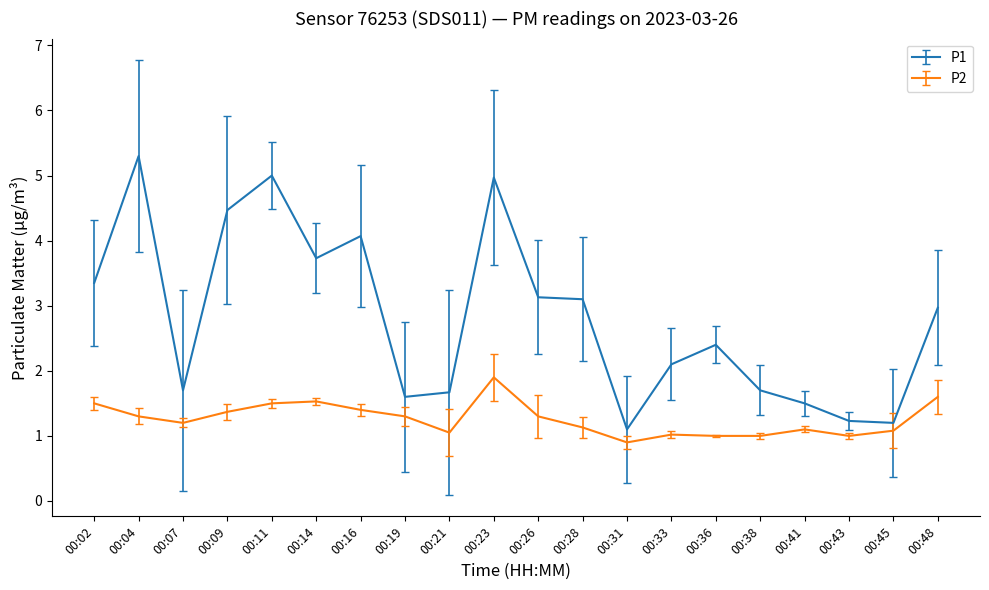

True or false: P1 and P2 intersect in this chart.

False